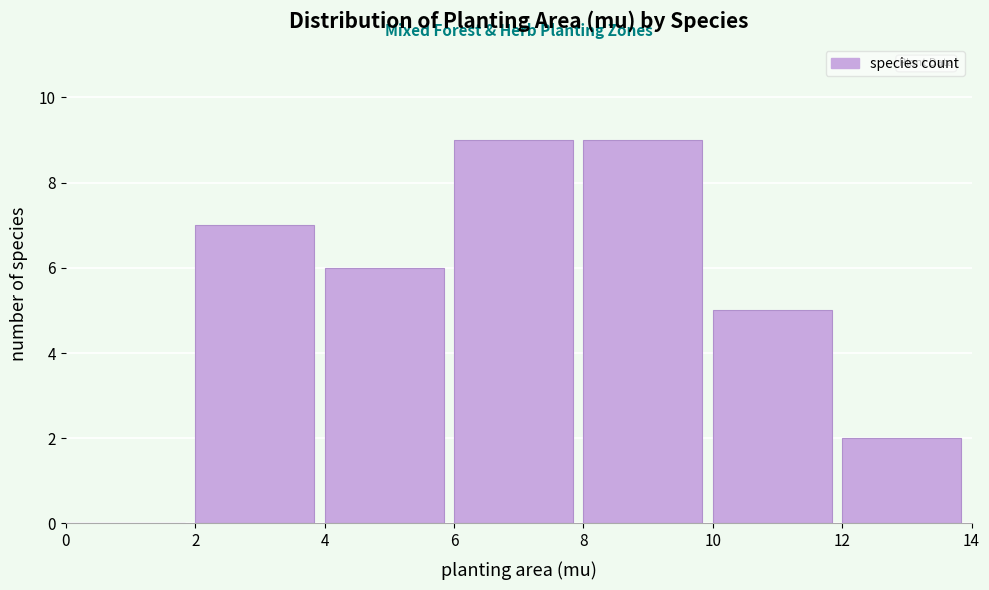

How tall is the bar that spans 12 to 14 on the x-axis? The values are not printed on the chart, so give them approximately, as read against the axis.

2